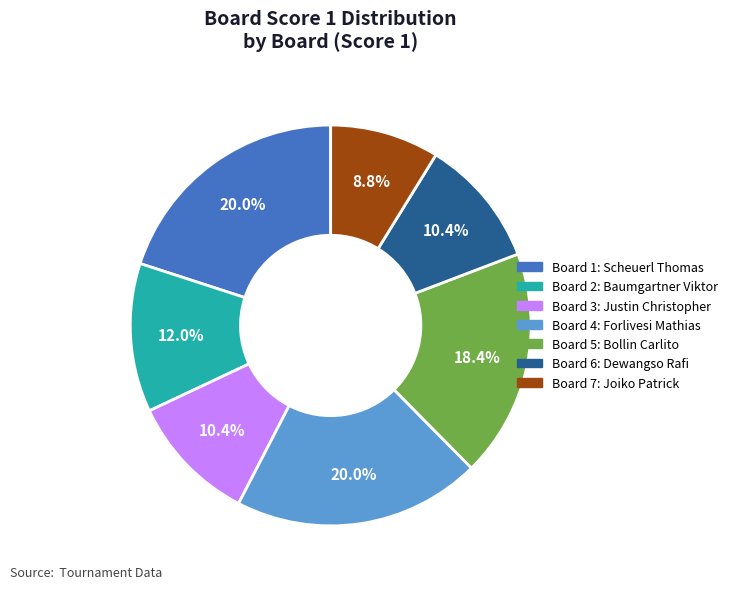

Is there a majority slice in this chart?

No